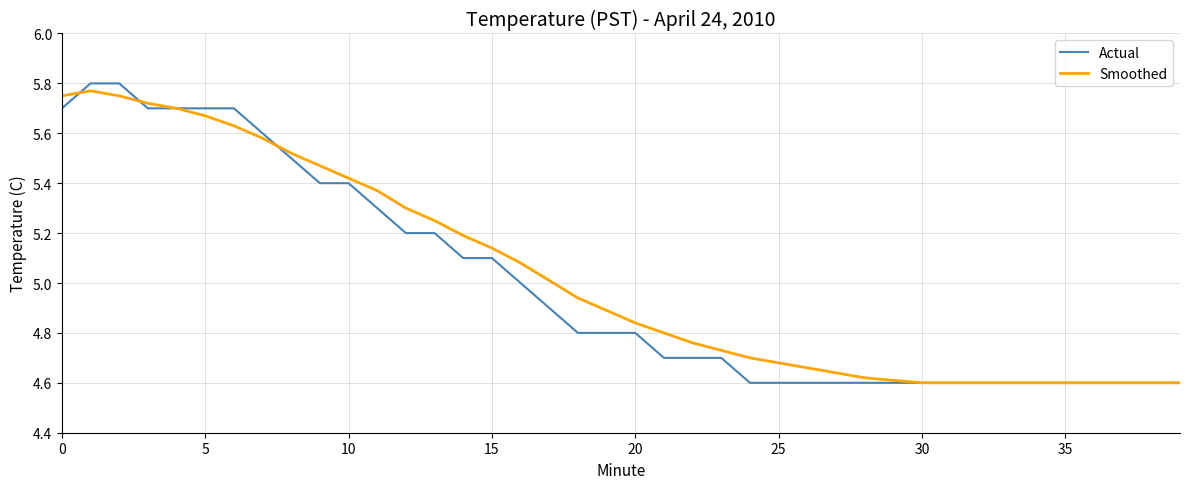

What is the lowest value of the Actual series?

4.6